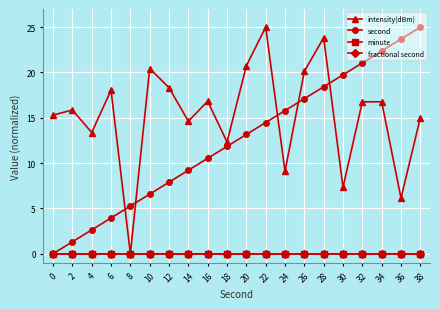

Does the chart have visible grid lines?

Yes